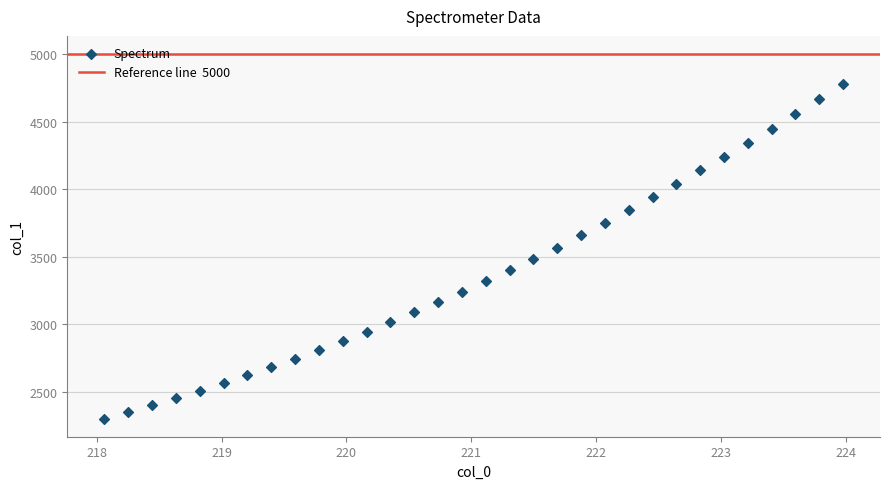

What is the range of Y values (max minus min)?

2477.2